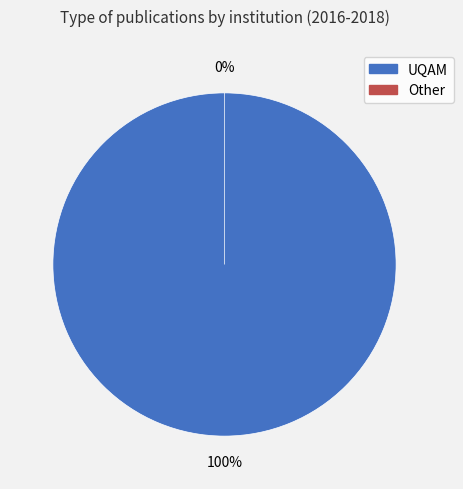

To the nearest percent, what is the difference between the UQAM and Other slice percentages?

100%